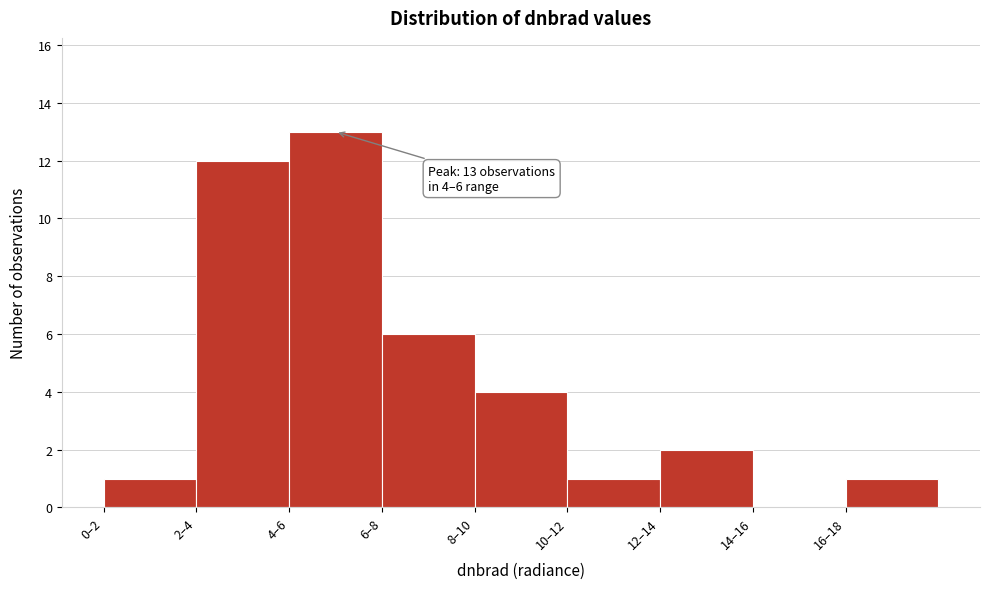

Reading left to right, extract all data points from this chart.

0–2=1	2–4=12	4–6=13	6–8=6	8–10=4	10–12=1	12–14=2	14–16=0	16–18=1